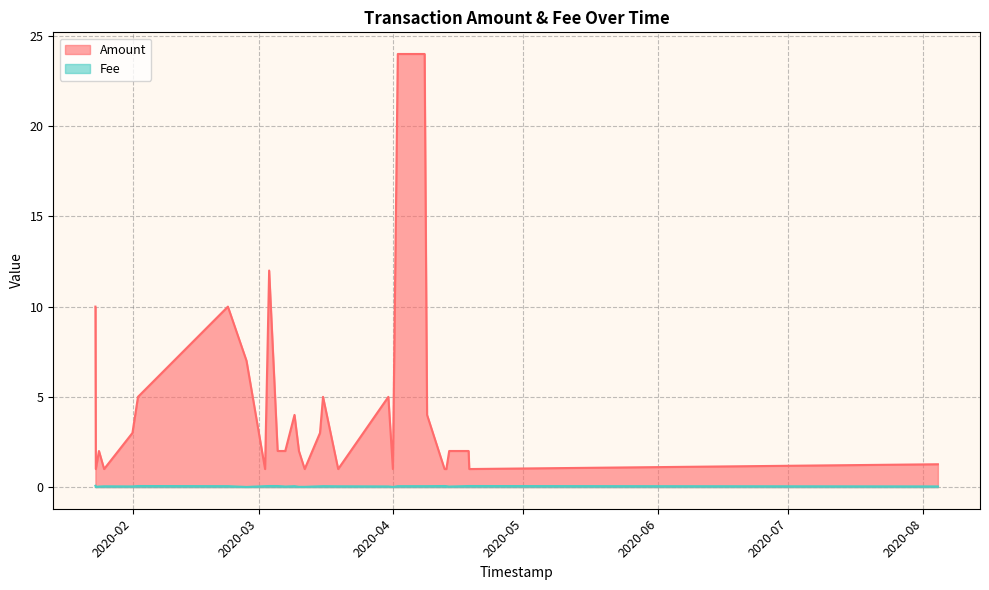

True or false: Fee and Amount intersect in this chart.

False